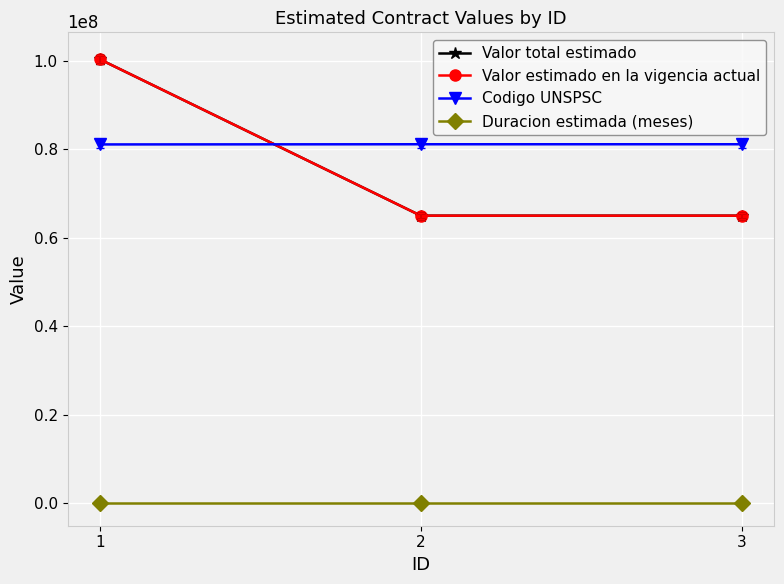

Is this an area chart (filled region under the line)?

No